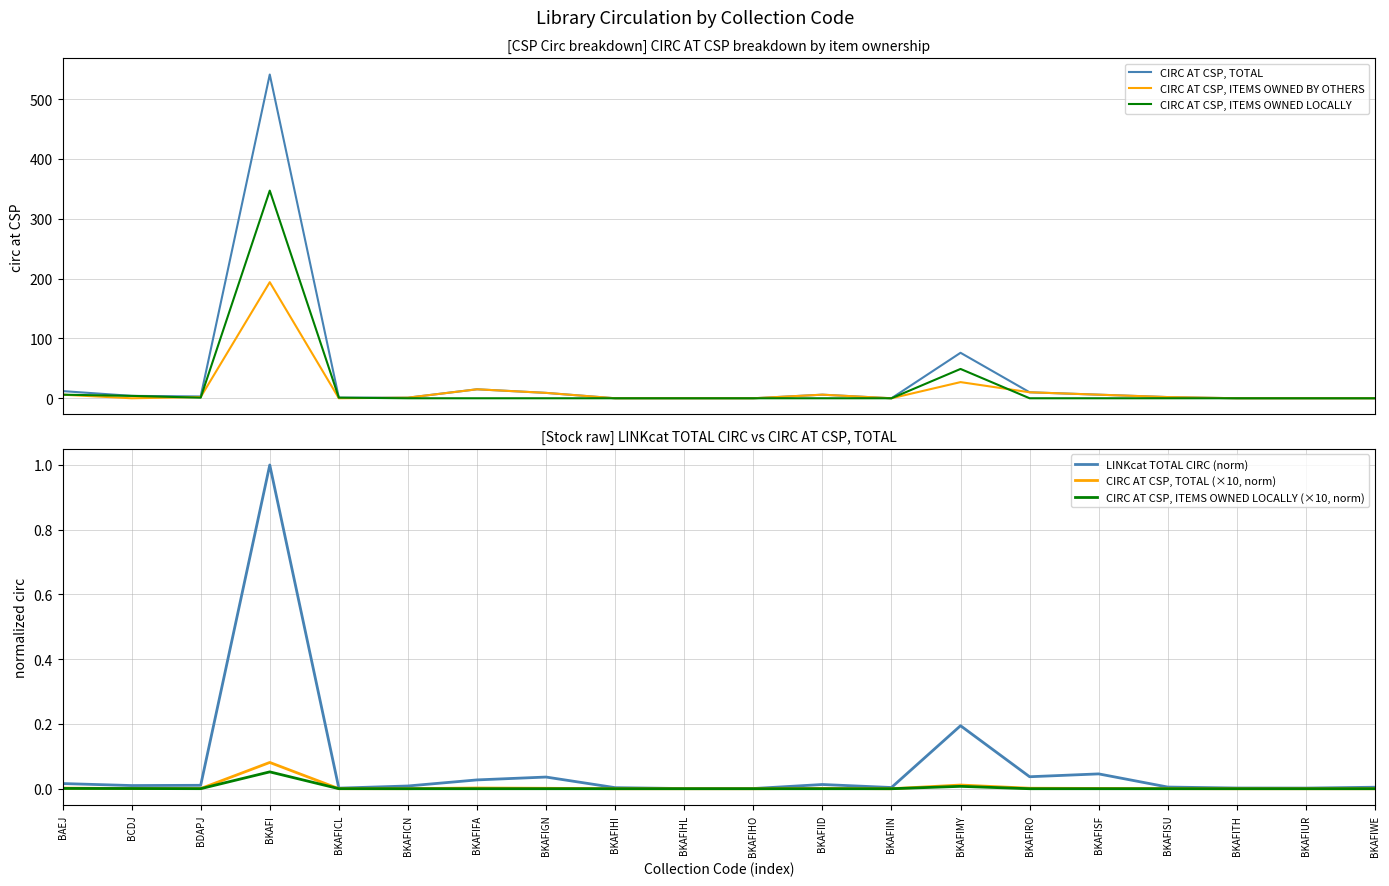

True or false: CIRC AT CSP, ITEMS OWNED LOCALLY (×10, norm) and CIRC AT CSP, ITEMS OWNED LOCALLY intersect in this chart.

False